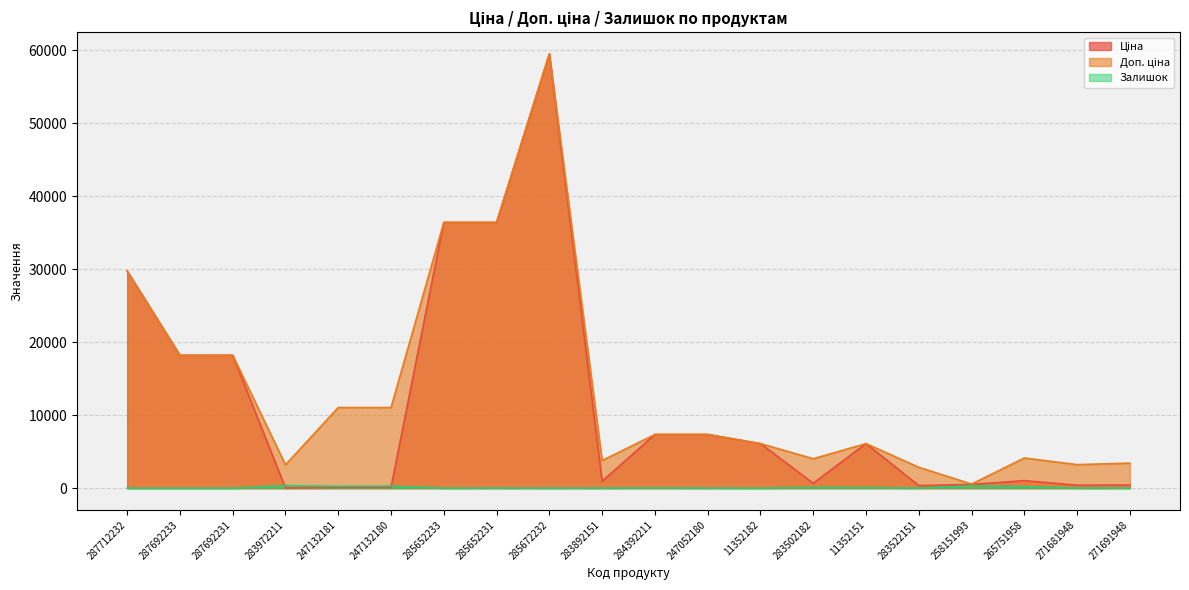

Reading right to left, transcribe all the data shown in this chart.

Ціна: 429.3	403.6	1034.1	510.5	358.0	6112.5	672.7	6112.5	7360.2	7360.2	947.6	59523.0	36424.0	36424.0	110.5	110.5	32.0	18212.0	18212.0	29761.5
Доп. ціна: 3434.6	3228.8	4136.6	566.0	2863.8	6112.5	4036.0	6112.5	7360.2	7360.2	3790.3	59523.0	36424.0	36424.0	11055.0	11055.0	3205.0	18212.0	18212.0	29761.5
Залишок: 22.0	30.0	207.0	322.0	15.0	78.0	106.0	12.0	21.0	45.0	23.0	17.0	24.0	15.0	290.0	260.0	360.0	0.0	0.0	0.0